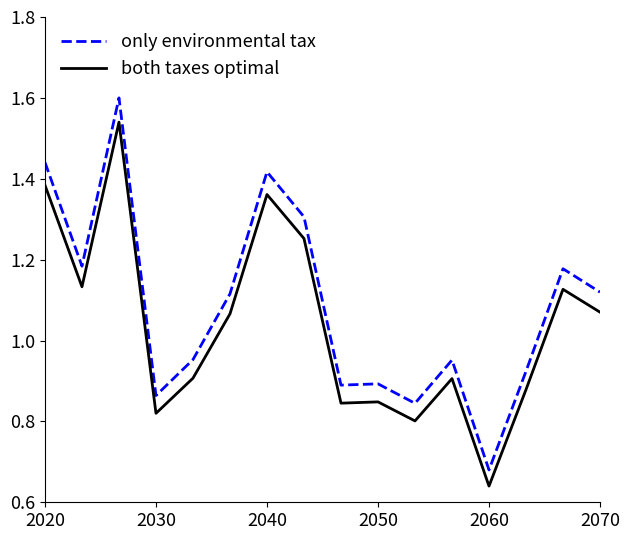

What is the maximum value shown in the chart?

1.6